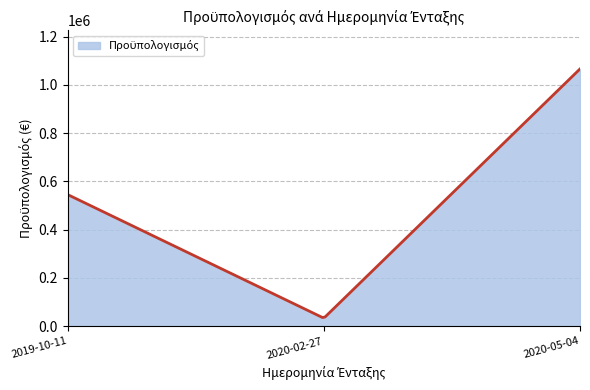

What is the greatest value displayed?

1066279.9